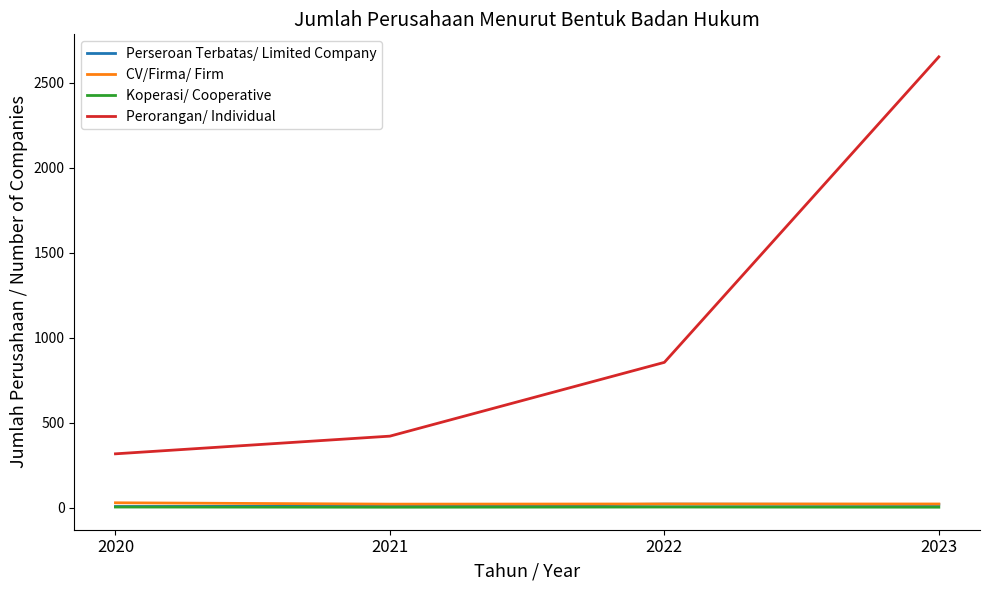

What are all the series names shown in the legend?

Perseroan Terbatas/ Limited Company, CV/Firma/ Firm, Koperasi/ Cooperative, Perorangan/ Individual